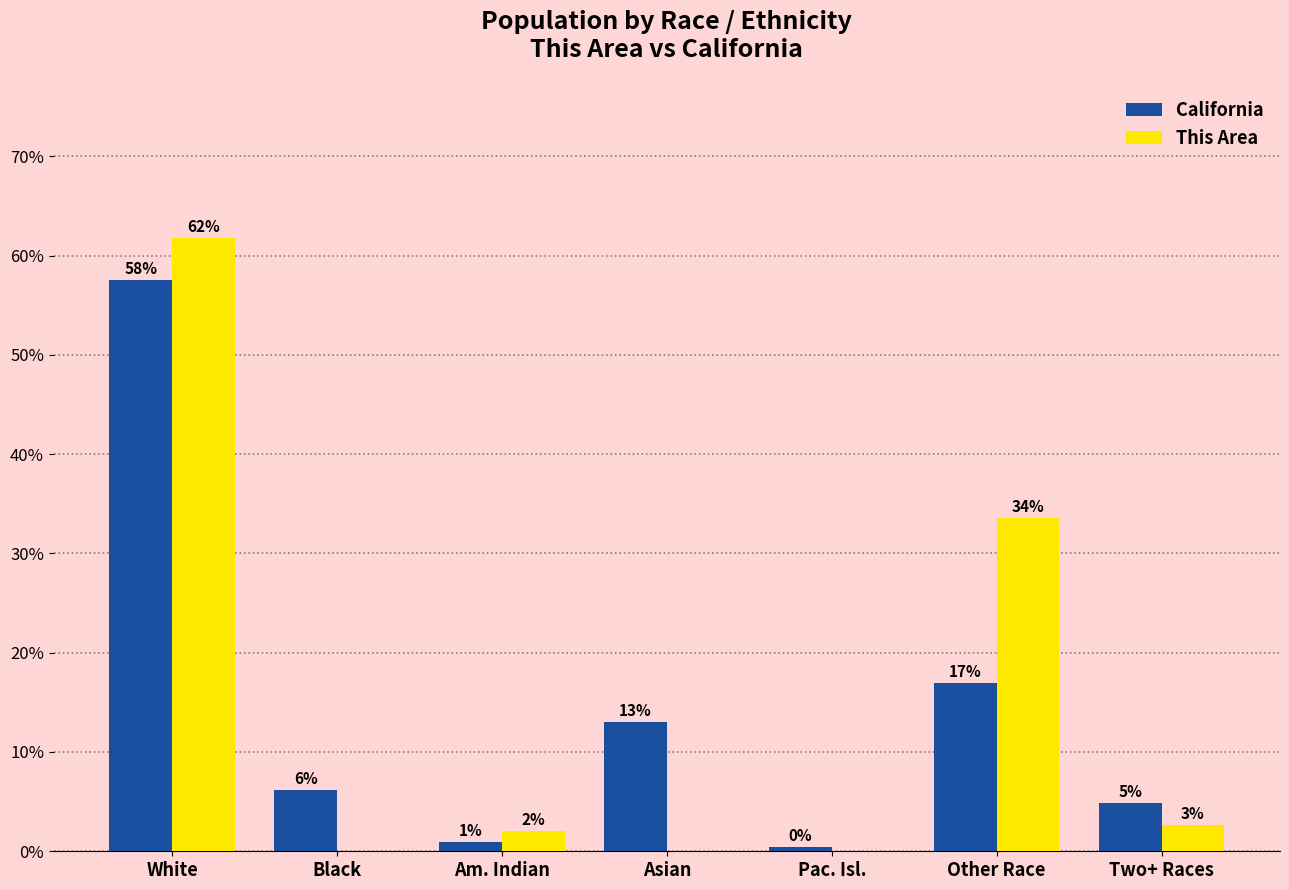

The value of California at Asian is 22.4. True or false?

False